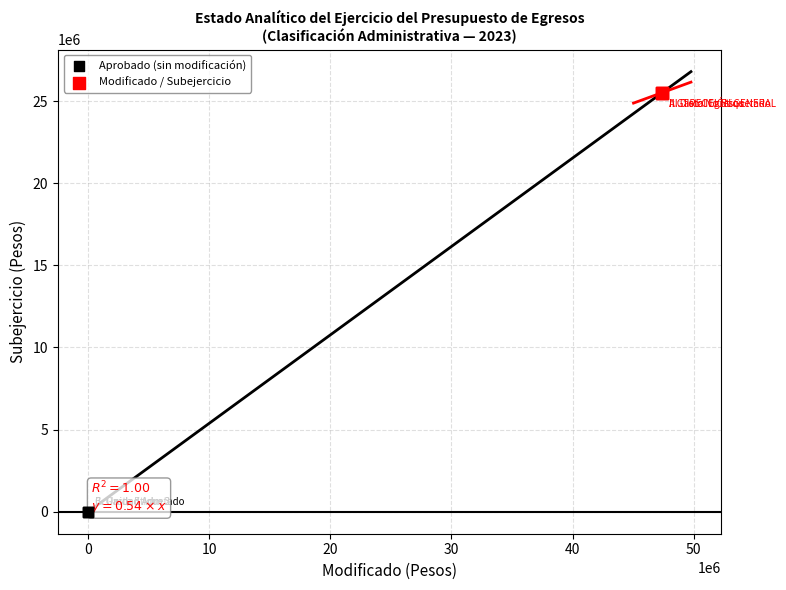

Which series contains the highest Y value?

Modificado / Subejercicio